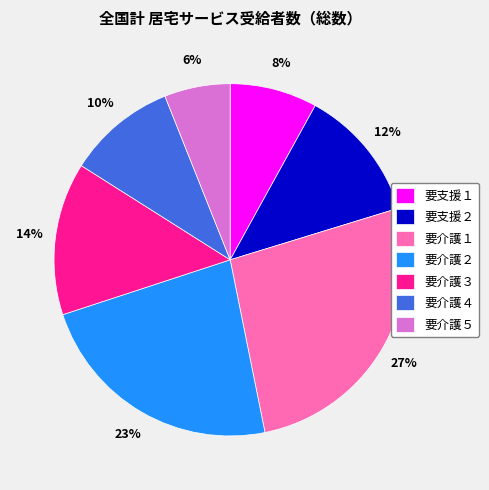

Combined, do 要介護５ and 要支援２ account for over 50%?

No